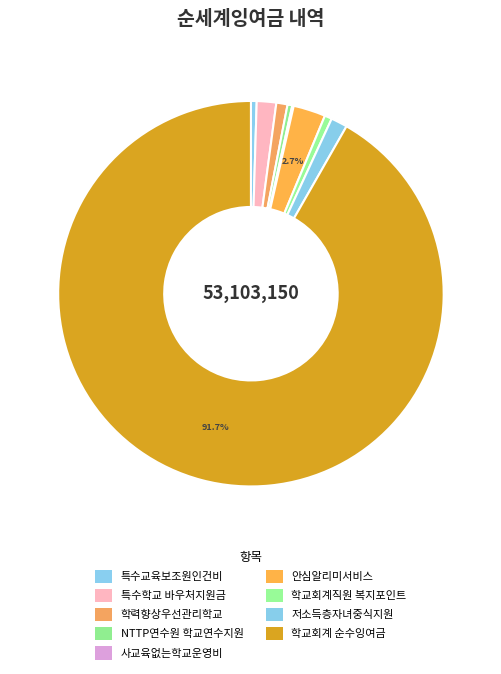

Between 특수학교 바우처지원금 and 안심알리미서비스, which is larger?

안심알리미서비스